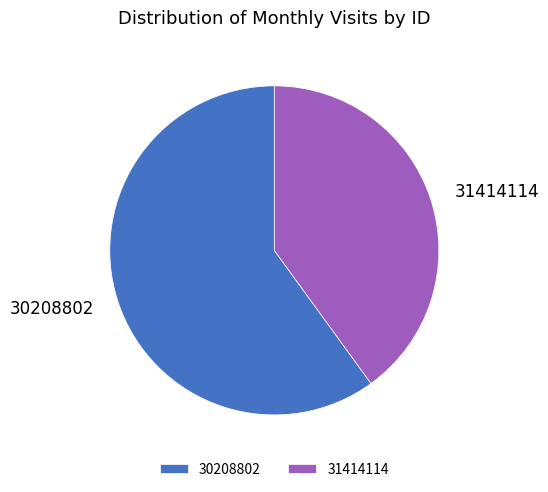

How many slices are in this pie chart?

2